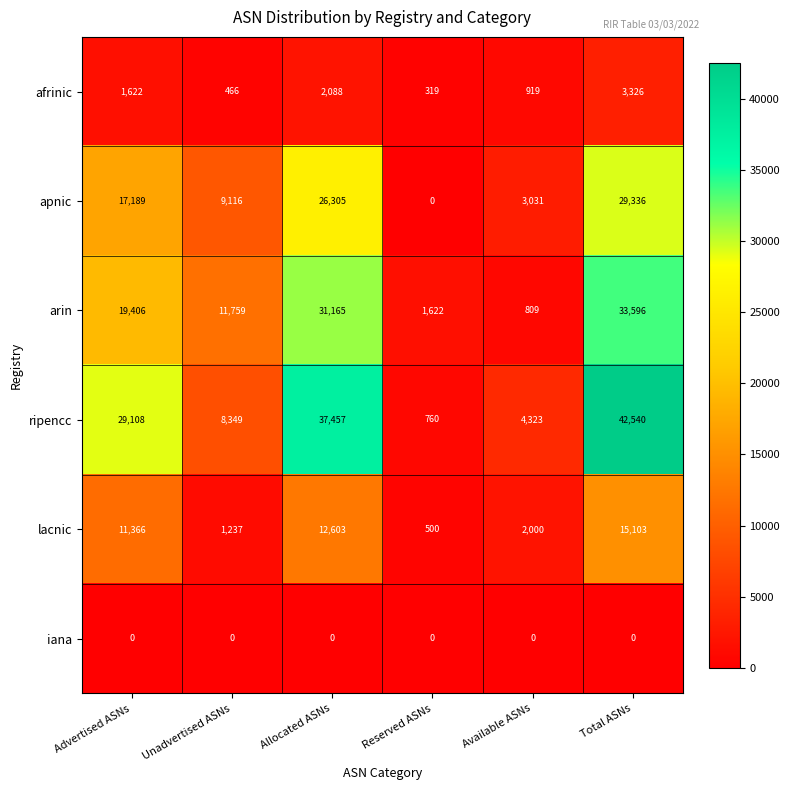

True or false: lacnic has a value of 122 at Reserved ASNs.

False